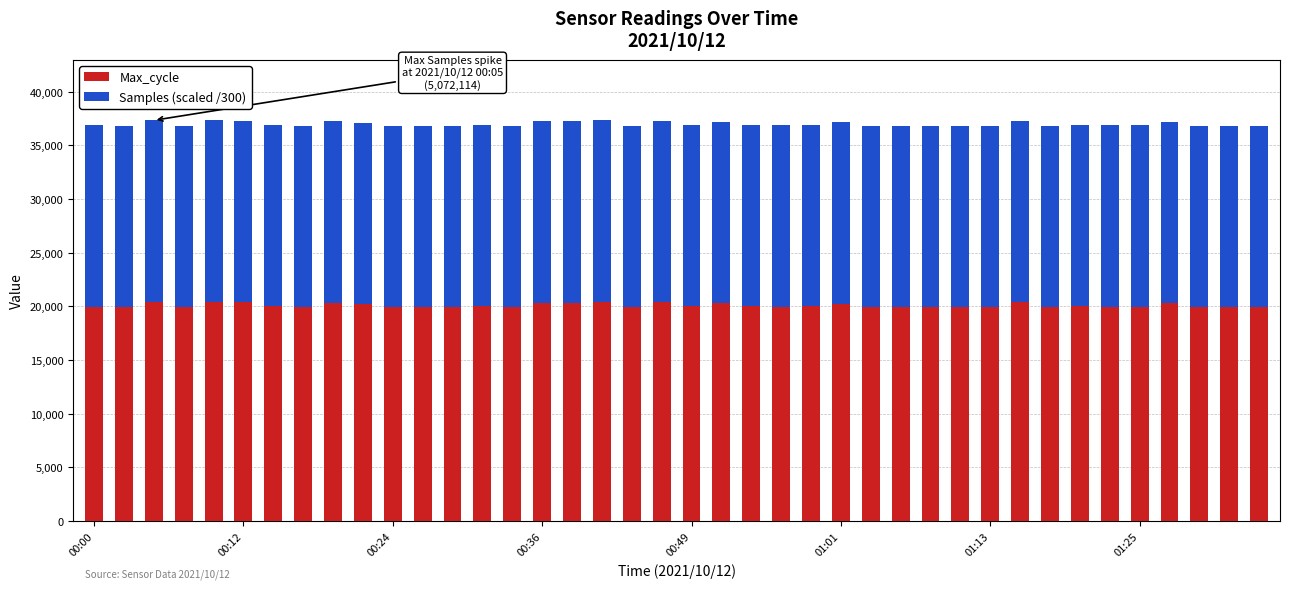

What is the maximum value for Max_cycle?

20447.0